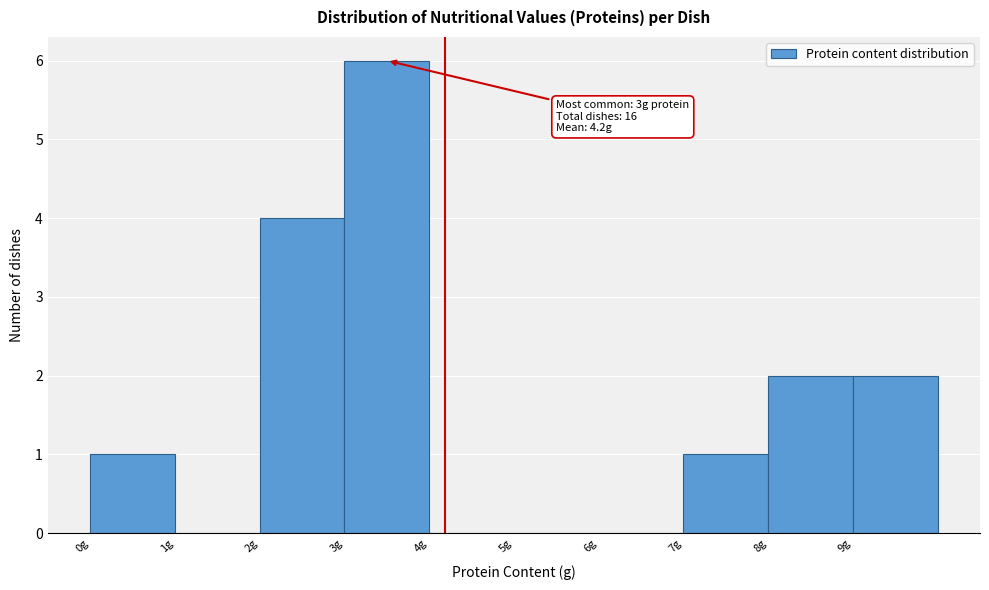

Which range on the x-axis has the tallest bar?

3 to 4